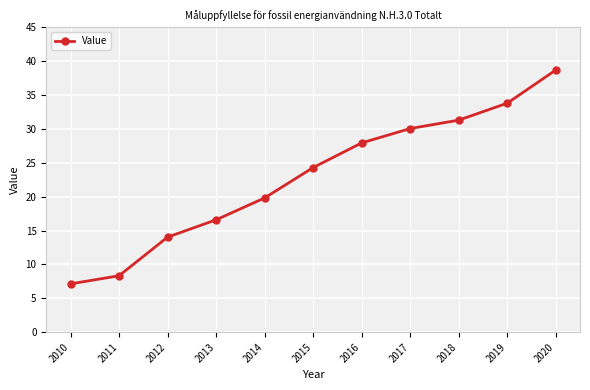

What is the value of the 2nd point from the left?

8.3